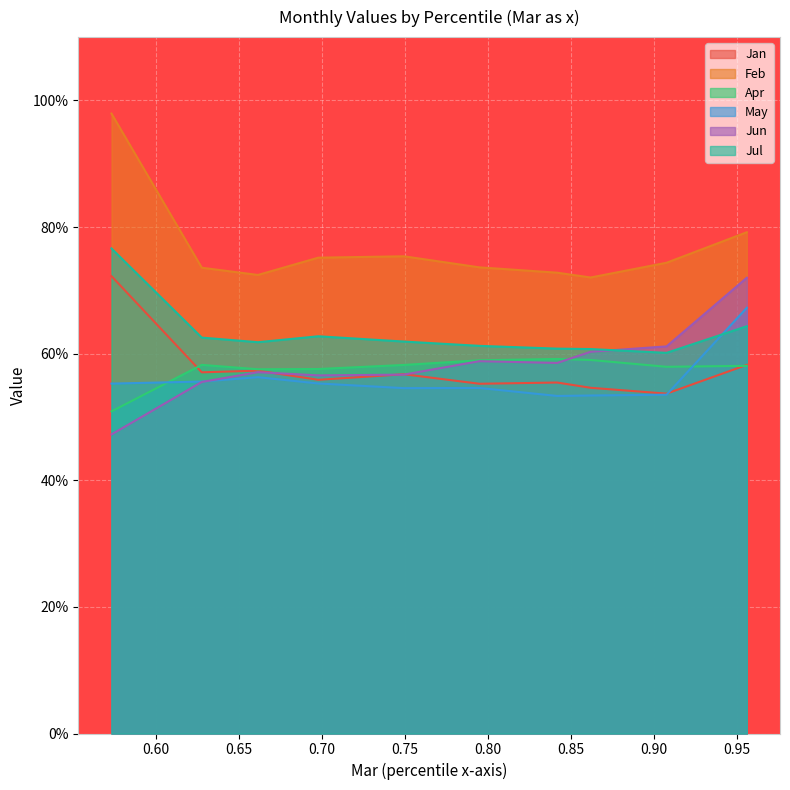

Between pct75 and pct55, which is larger?

pct55